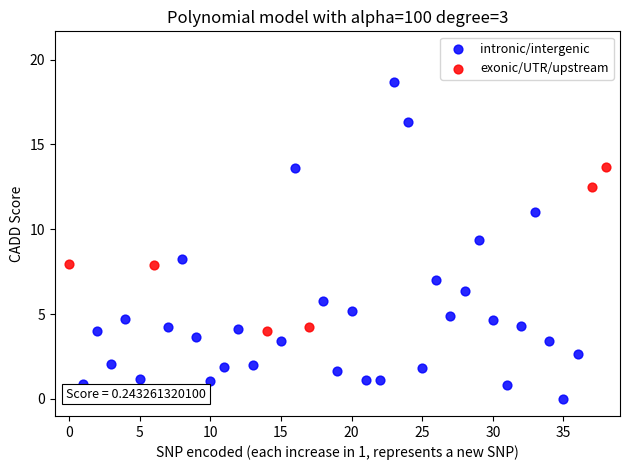

What are all the series names shown in the legend?

intronic/intergenic, exonic/UTR/upstream